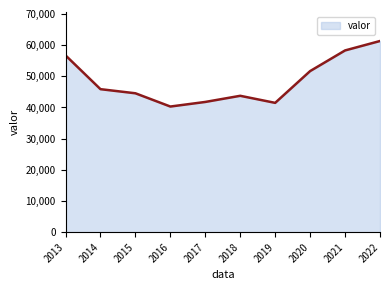

The value at 2020 is 28138. True or false?

False